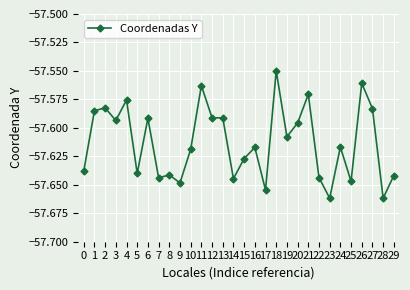

Which category has the highest value across all series?

18